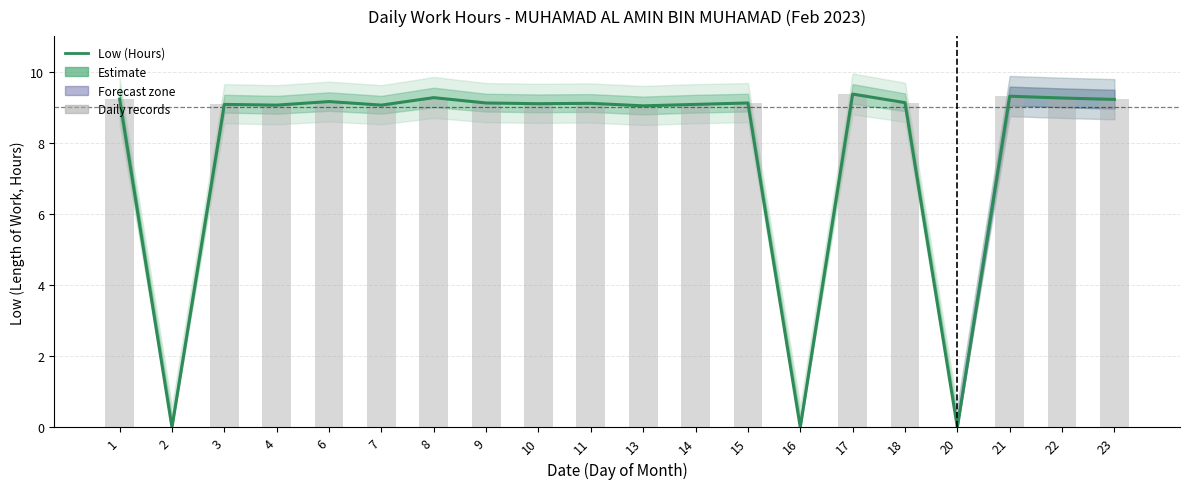

Reading right to left, extract all data points from this chart.

Low (Hours): 23=9.2	22=9.3	21=9.3	20=0.0	18=9.1	17=9.4	16=0.0	15=9.1	14=9.1	13=9.0	11=9.1	10=9.1	9=9.1	8=9.3	7=9.1	6=9.2	4=9.1	3=9.1	2=0.0	1=9.2
Daily records: 23=9.2	22=9.3	21=9.3	20=0.0	18=9.1	17=9.4	16=0.0	15=9.1	14=9.1	13=9.0	11=9.1	10=9.1	9=9.1	8=9.3	7=9.1	6=9.2	4=9.1	3=9.1	2=0.0	1=9.2